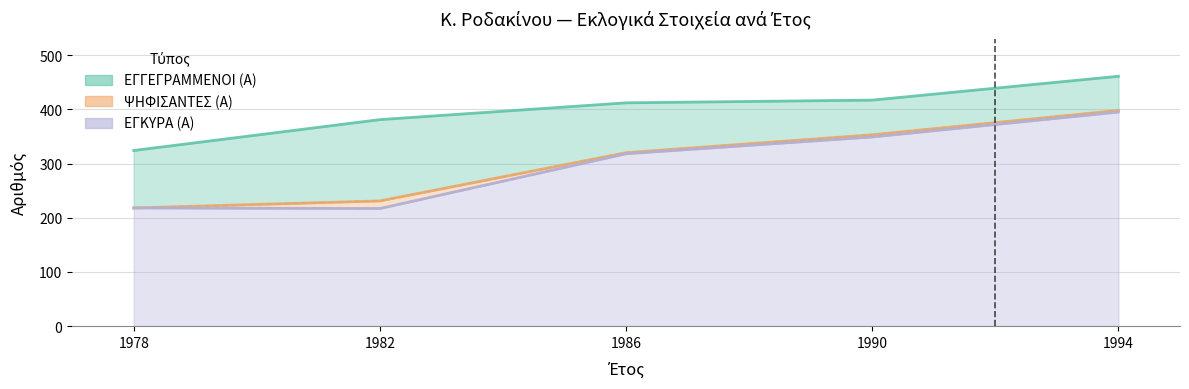

Is it true that ΕΓΚΥΡΑ (Α) equals 218 at 1978?

True